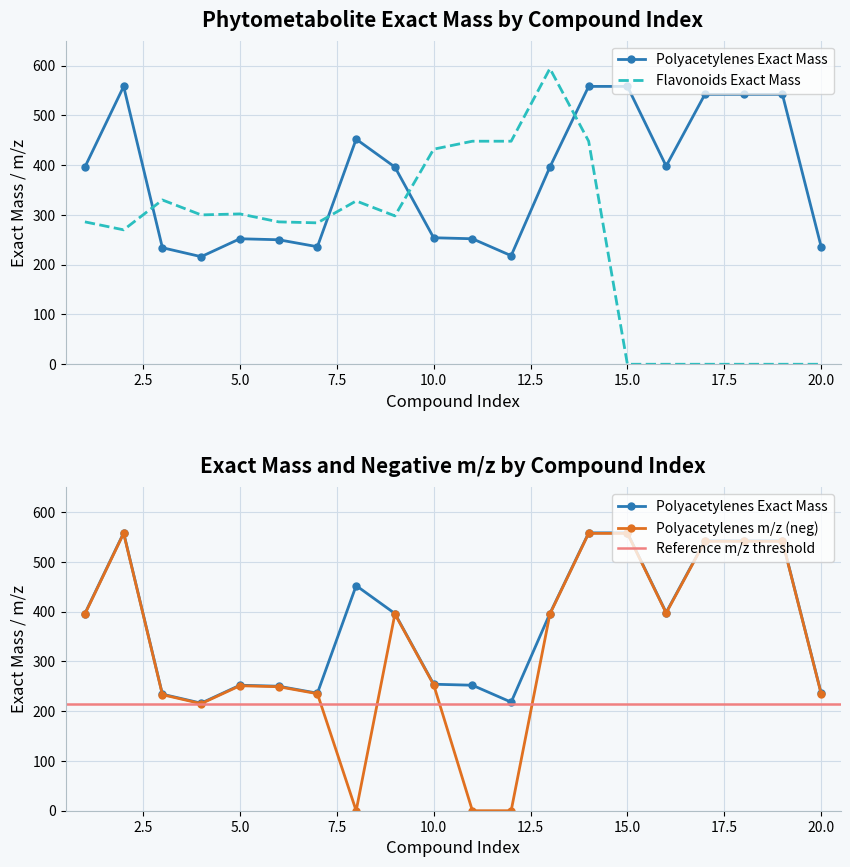

How many distinct data groups are displayed?

3